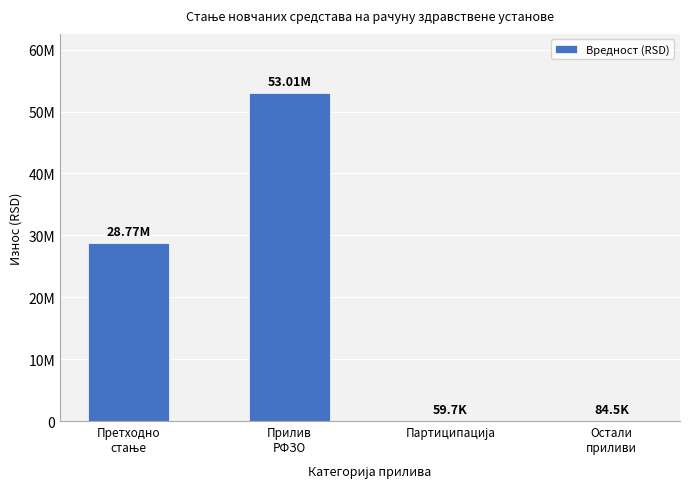

What is the difference between the values at Партиципација and Прилив
РФЗО?

52951530.5